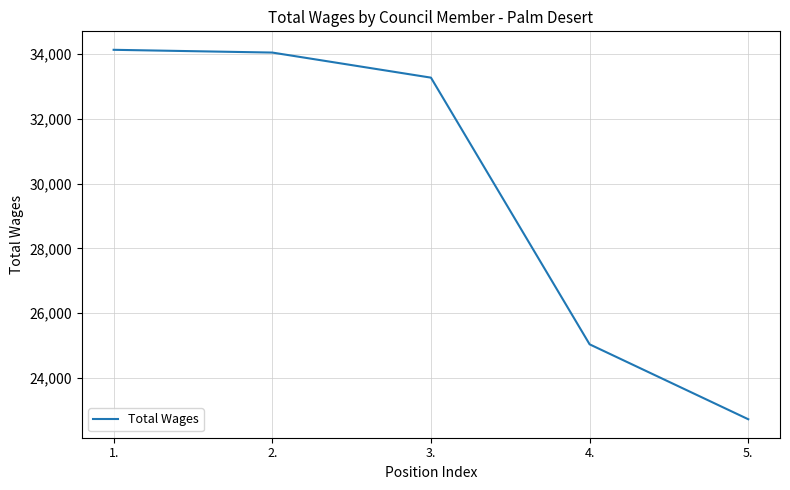

Read the value at 3..

33268